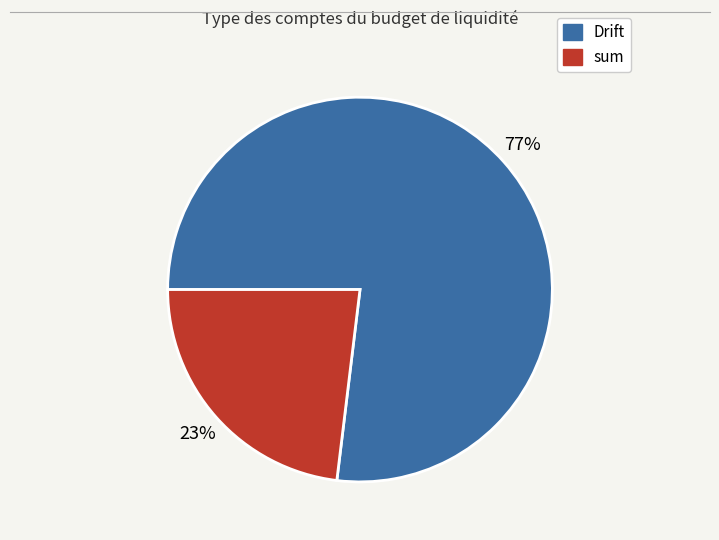

Is there any slice that represents more than half of the pie?

Yes